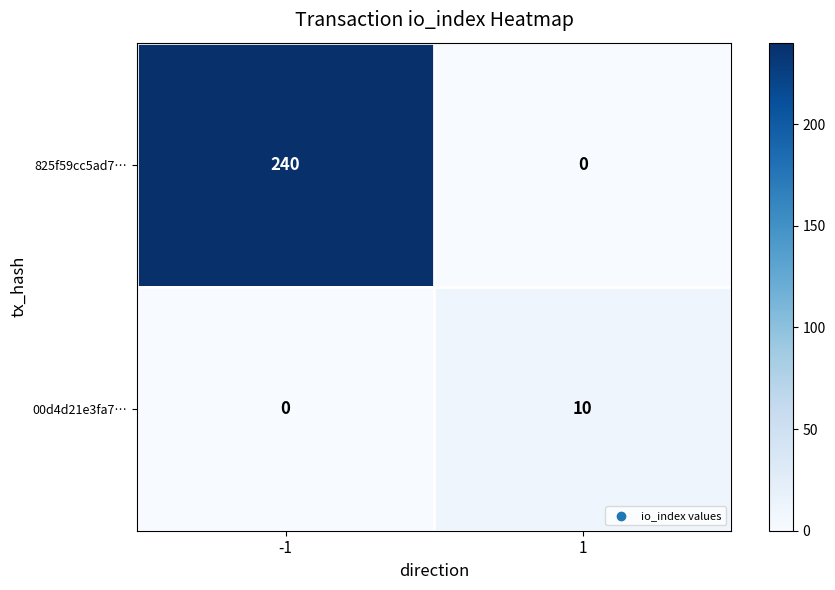

What is the approximate value of 825f59cc5ad7… at -1, to the nearest 5?

240